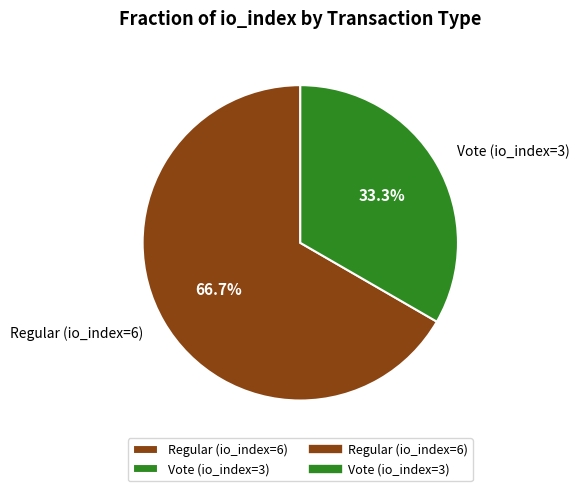

Which category has the smallest portion of the pie?

Vote (io_index=3)